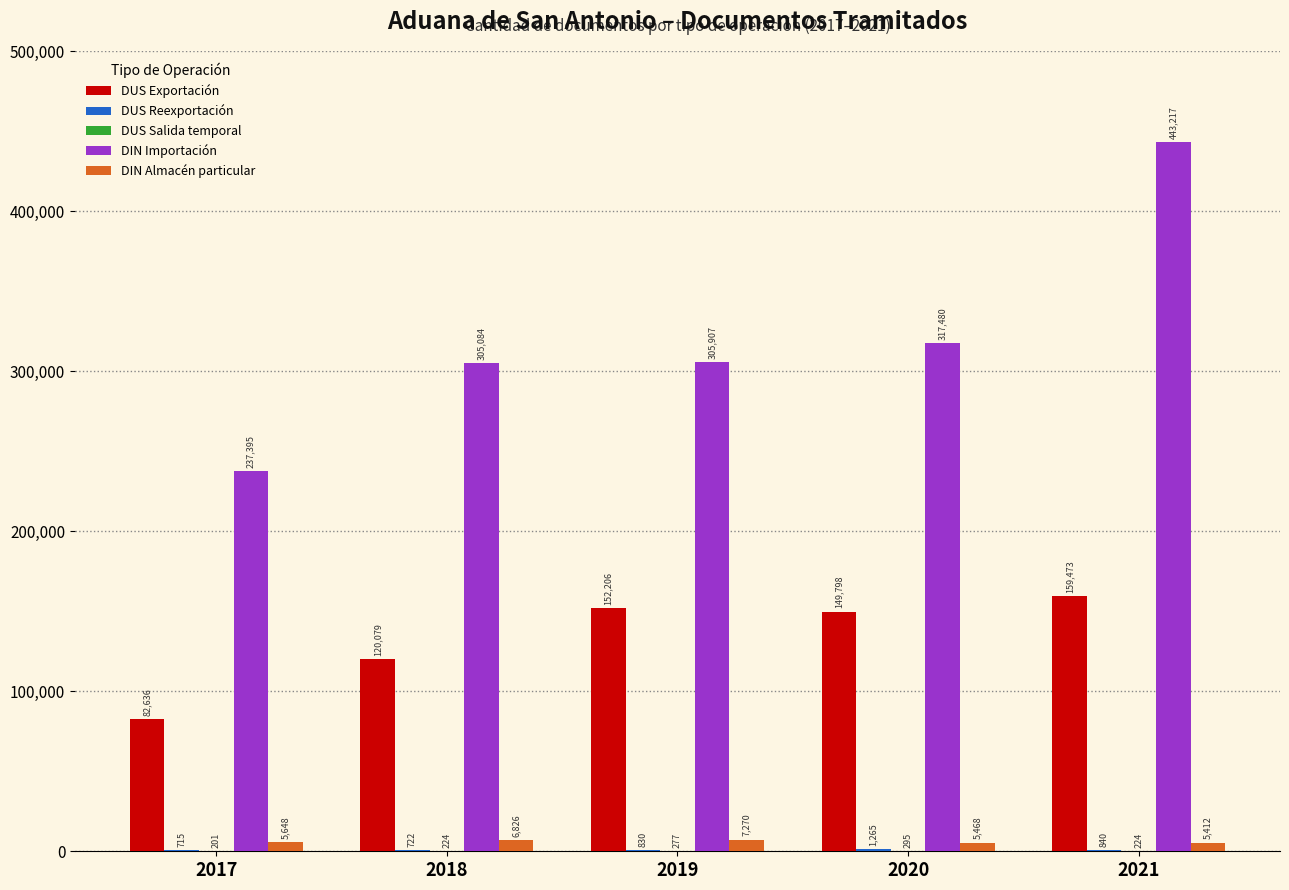

What is the greatest value displayed?

443217